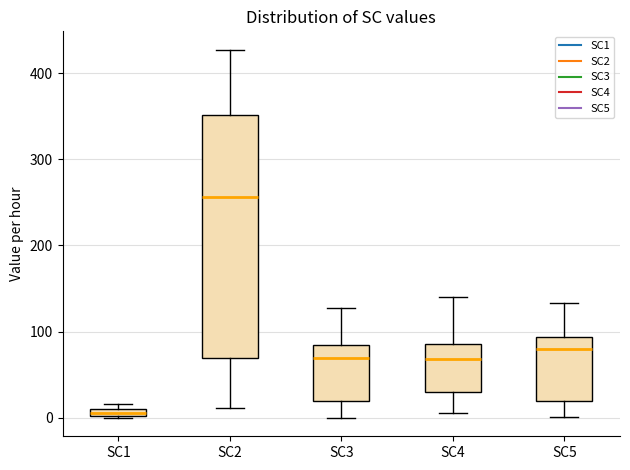

Where does the lower whisker of the box for SC4 end on the y-axis? The values are not printed on the chart, so give them approximately, as read against the axis.

10